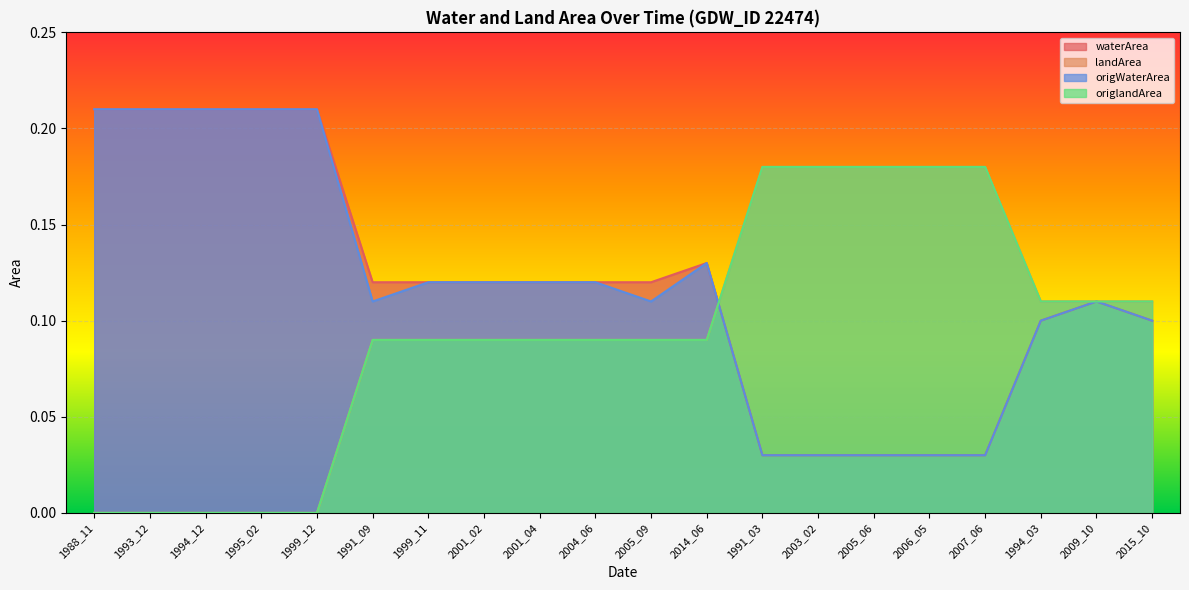

Which series has the largest total across all categories?

waterArea